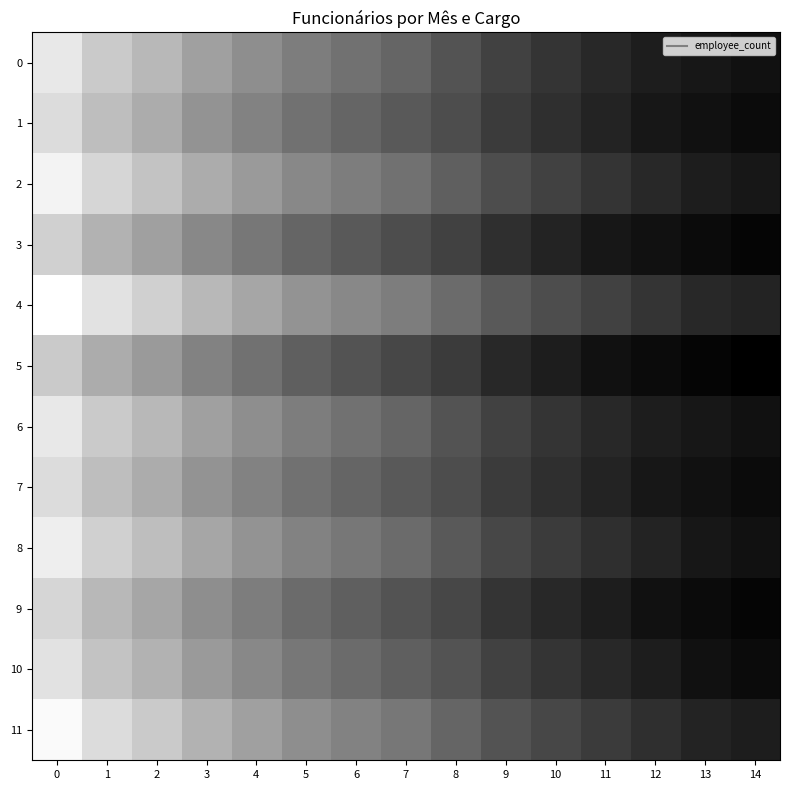

Reading left to right, what are all the values shown in this chart?

0: 0=40	1=35	2=32	3=28	4=25	5=22	6=20	7=18	8=15	9=12	10=10	11=8	12=6	13=5	14=4
1: 0=38	1=33	2=30	3=26	4=23	5=20	6=18	7=16	8=14	9=11	10=9	11=7	12=5	13=4	14=3
2: 0=42	1=37	2=34	3=30	4=27	5=24	6=22	7=20	8=17	9=14	10=12	11=10	12=8	13=6	14=5
3: 0=36	1=31	2=28	3=24	4=21	5=18	6=16	7=14	8=12	9=9	10=7	11=5	12=4	13=3	14=2
4: 0=44	1=39	2=36	3=32	4=29	5=26	6=24	7=22	8=19	9=16	10=14	11=12	12=10	13=8	14=7
5: 0=35	1=30	2=27	3=23	4=20	5=17	6=15	7=13	8=11	9=8	10=6	11=4	12=3	13=2	14=1
6: 0=40	1=35	2=32	3=28	4=25	5=22	6=20	7=18	8=15	9=12	10=10	11=8	12=6	13=5	14=4
7: 0=38	1=33	2=30	3=26	4=23	5=20	6=18	7=16	8=14	9=11	10=9	11=7	12=5	13=4	14=3
8: 0=41	1=36	2=33	3=29	4=26	5=23	6=21	7=19	8=16	9=13	10=11	11=9	12=7	13=5	14=4
9: 0=37	1=32	2=29	3=25	4=22	5=19	6=17	7=15	8=13	9=10	10=8	11=6	12=4	13=3	14=2
10: 0=39	1=34	2=31	3=27	4=24	5=21	6=19	7=17	8=15	9=12	10=10	11=8	12=6	13=4	14=3
11: 0=43	1=38	2=35	3=31	4=28	5=25	6=23	7=21	8=18	9=15	10=13	11=11	12=9	13=7	14=6